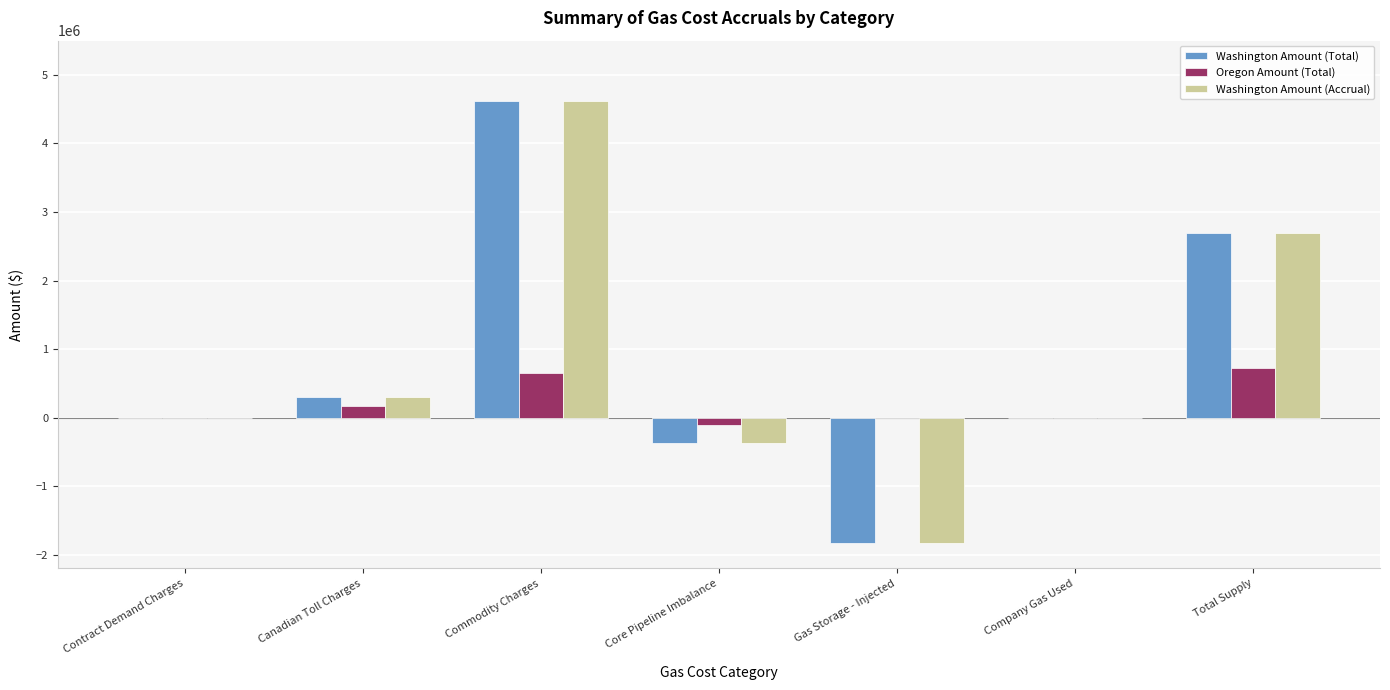

Which label corresponds to the largest value in the chart?

Commodity Charges